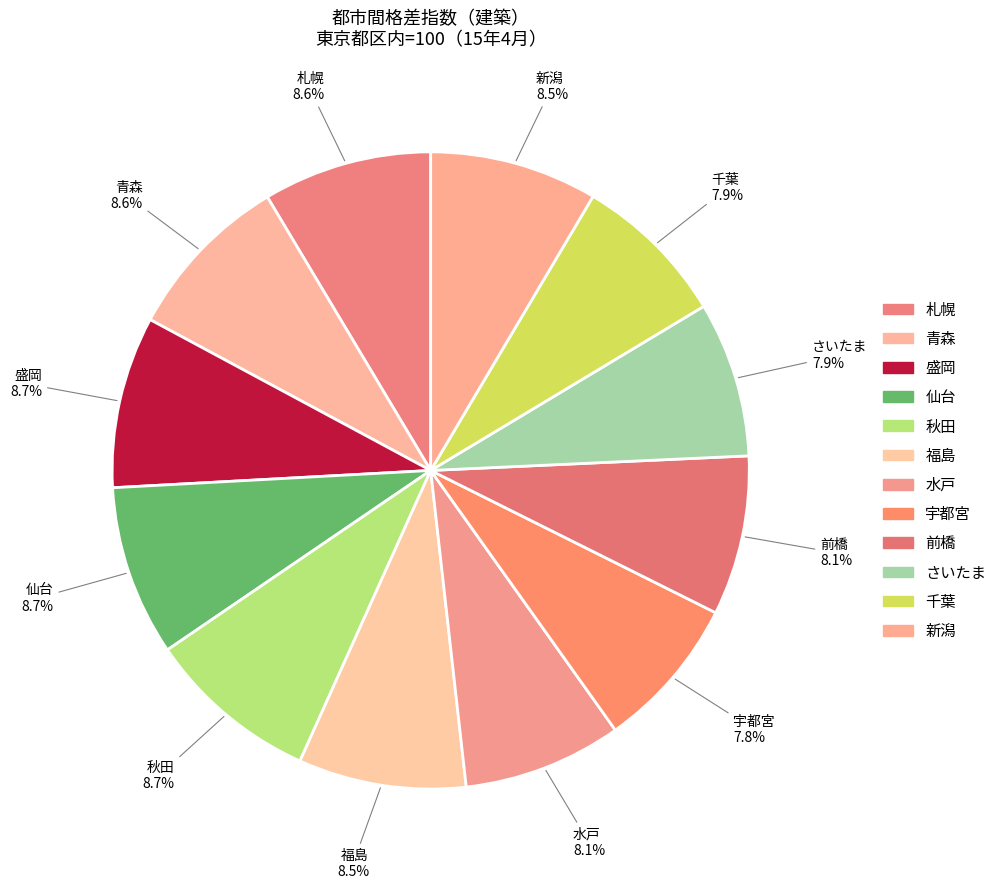

To the nearest percent, what is the combined percentage of さいたま and 秋田?

17%